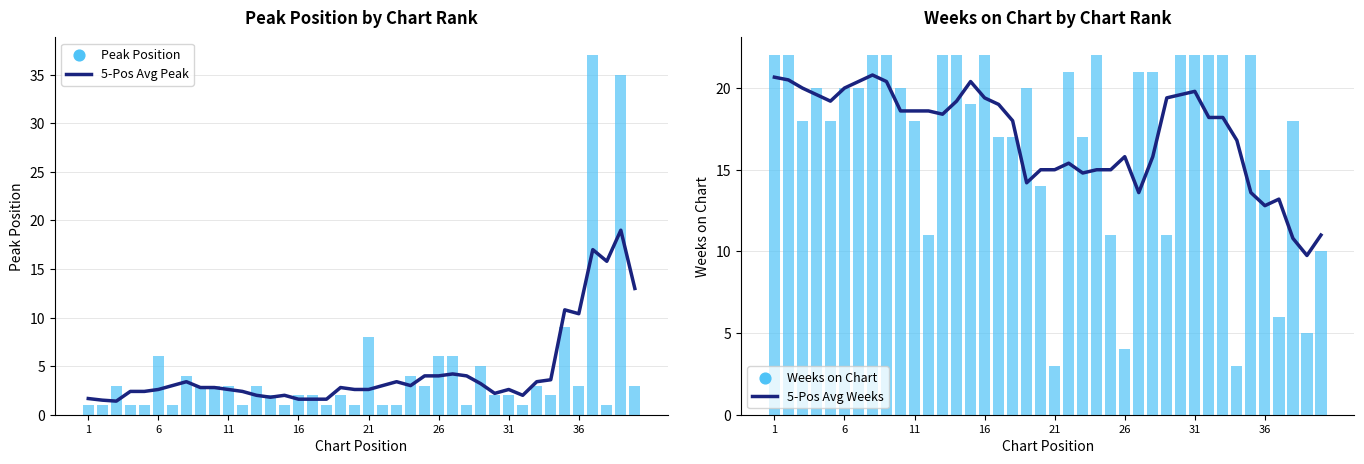

Which series reaches the maximum Y coordinate?

Peak Position